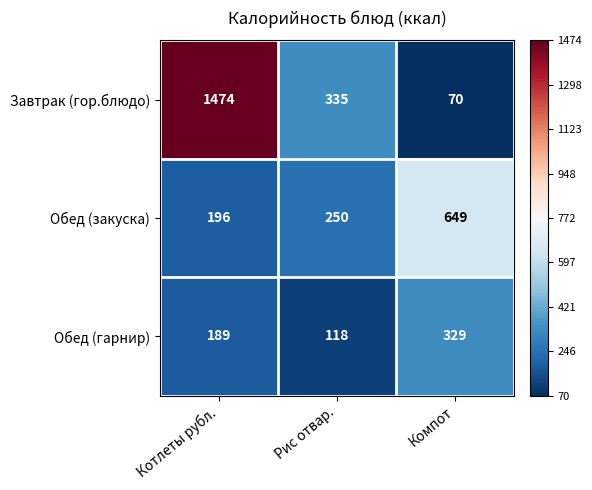

What is the sum of the Обед (закуска) values at Рис отвар. and Компот?

899